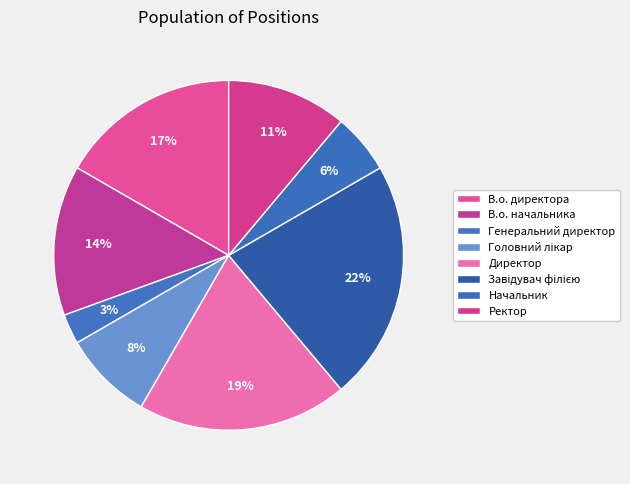

What is the largest slice in the pie chart?

Завідувач філією